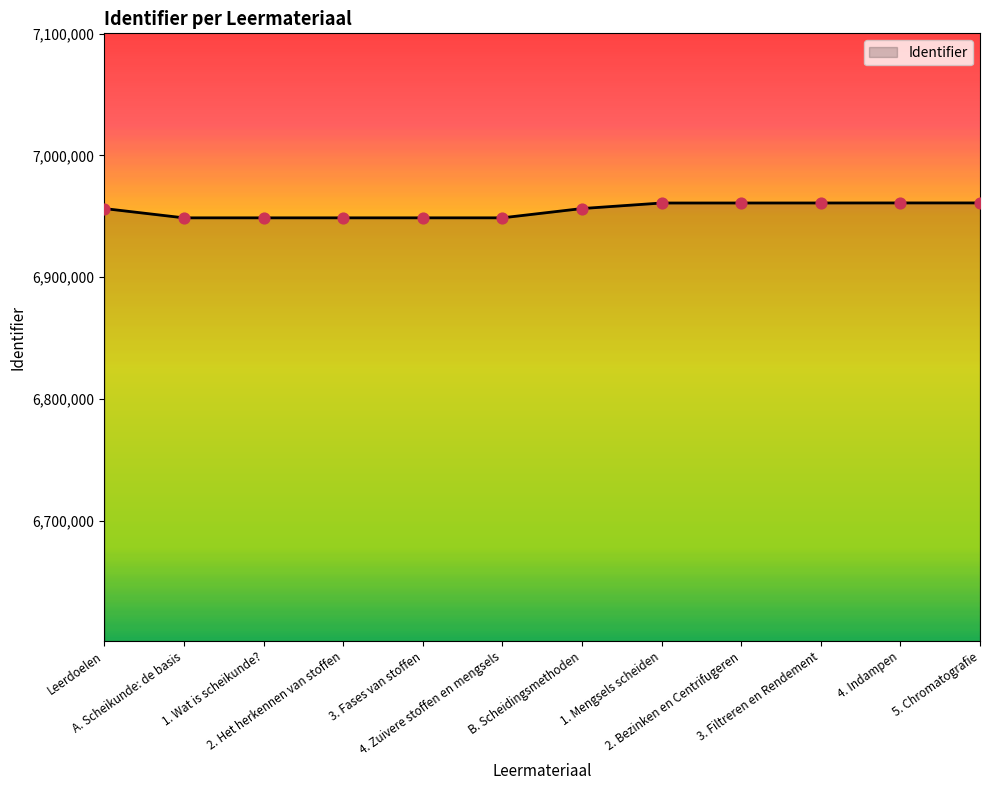

What is the change in value from 1. Wat is scheikunde? to 2. Het herkennen van stoffen?

+2